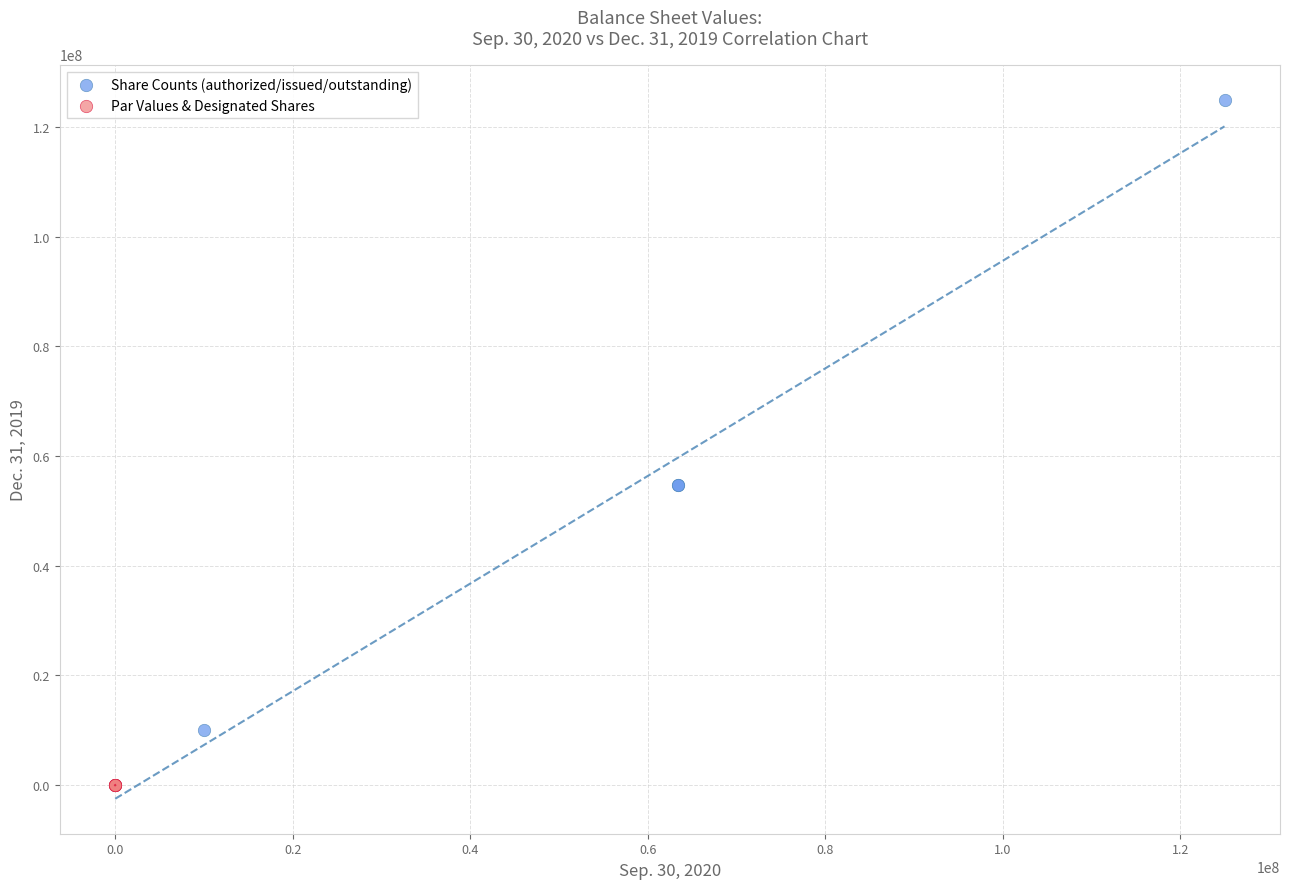

Which series reaches the maximum Y coordinate?

Share Counts (authorized/issued/outstanding)